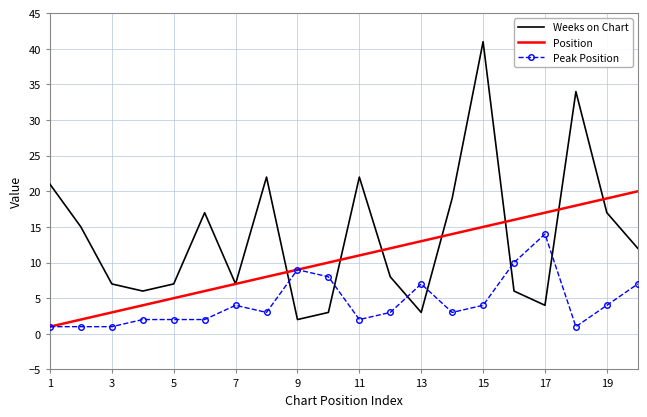

What is the maximum value for Position?

20